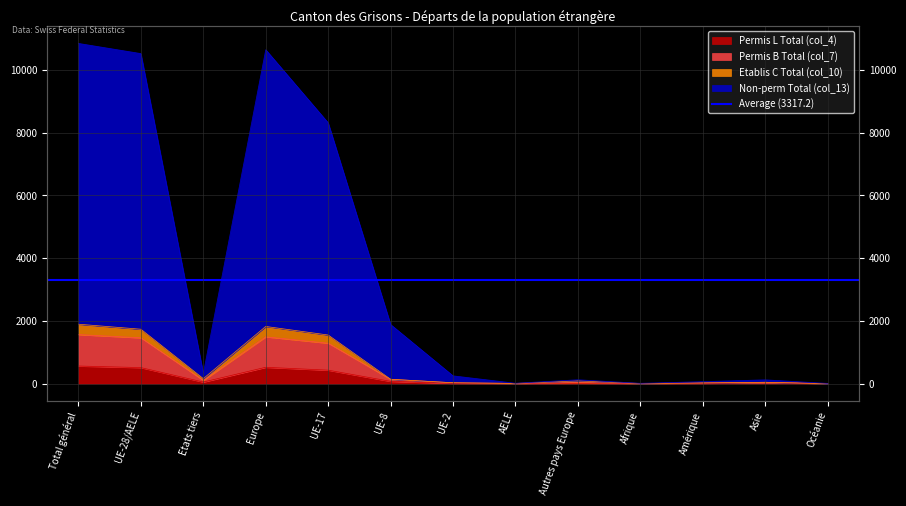

At which label does Permis L Total (col_4) first exceed 30?

Total général